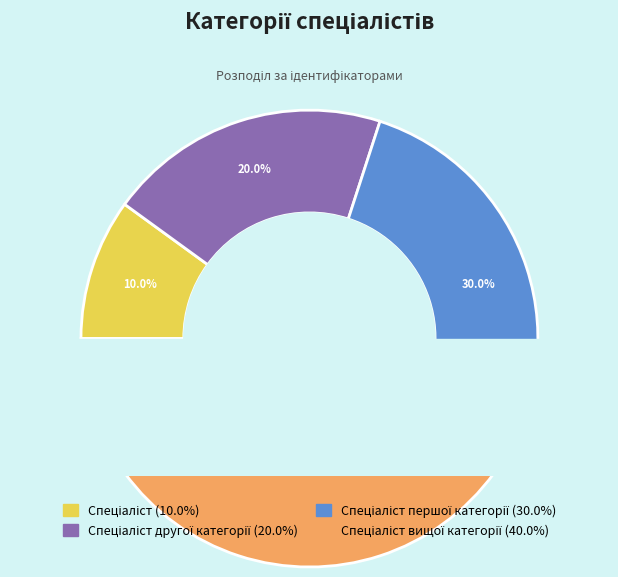

To the nearest percent, what is the difference between the Спеціаліст першої категорії and Спеціаліст вищої категорії slice percentages?

10%